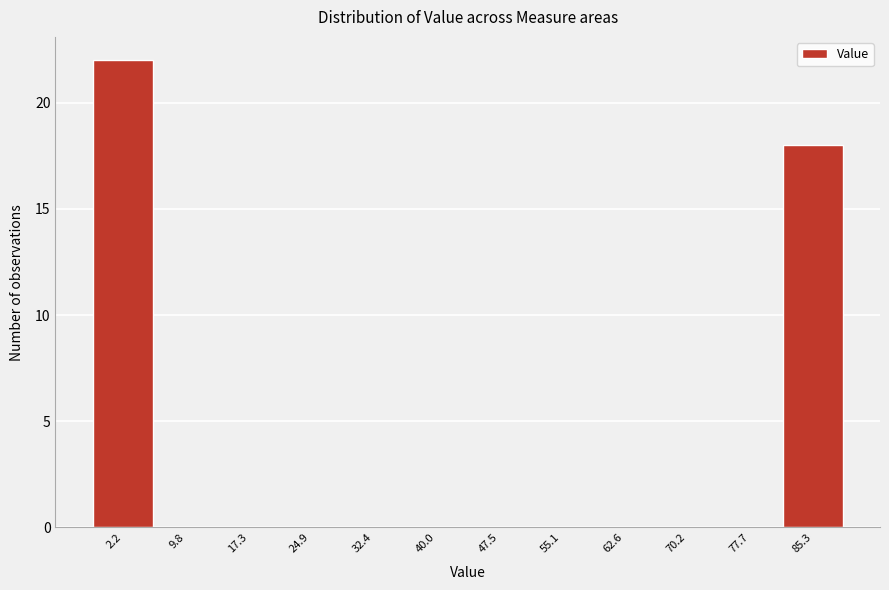

Reading left to right, what are all the values shown in this chart?

2.2=22	9.8=0	17.3=0	24.9=0	32.4=0	40.0=0	47.5=0	55.1=0	62.6=0	70.2=0	77.7=0	85.3=18